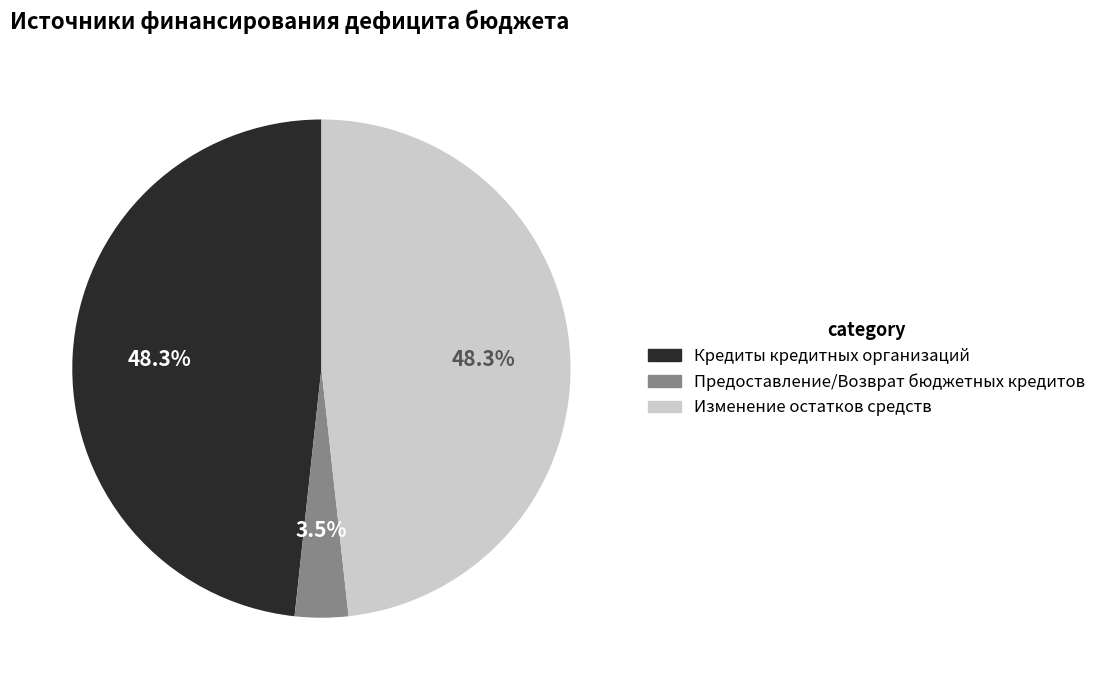

What portion of the pie excludes Изменение остатков средств?

51.7%